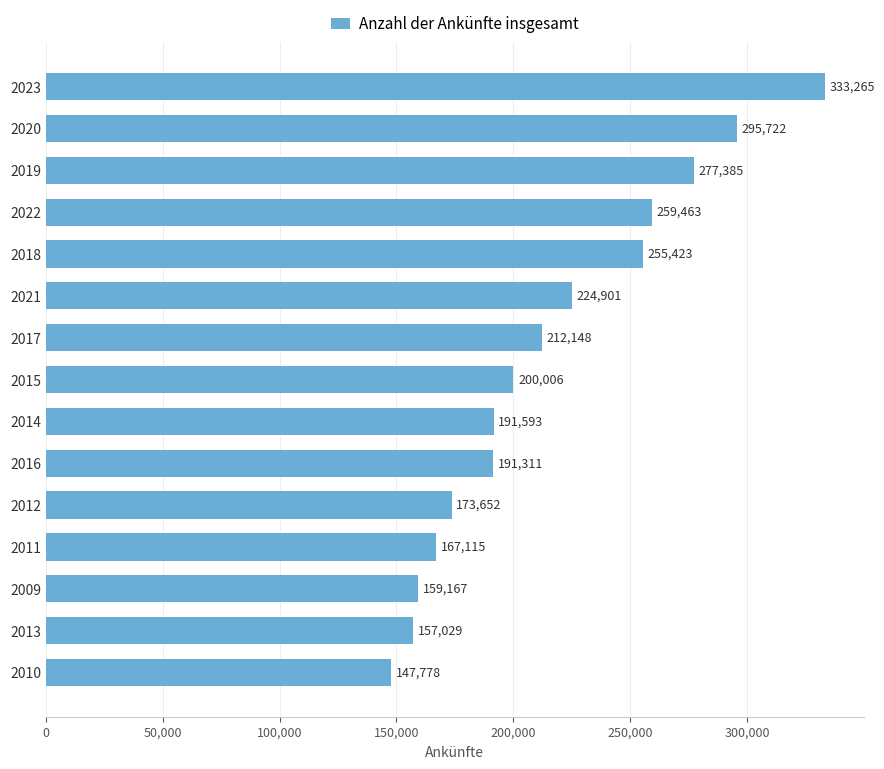

At which category does the chart reach its minimum across all series?

2010